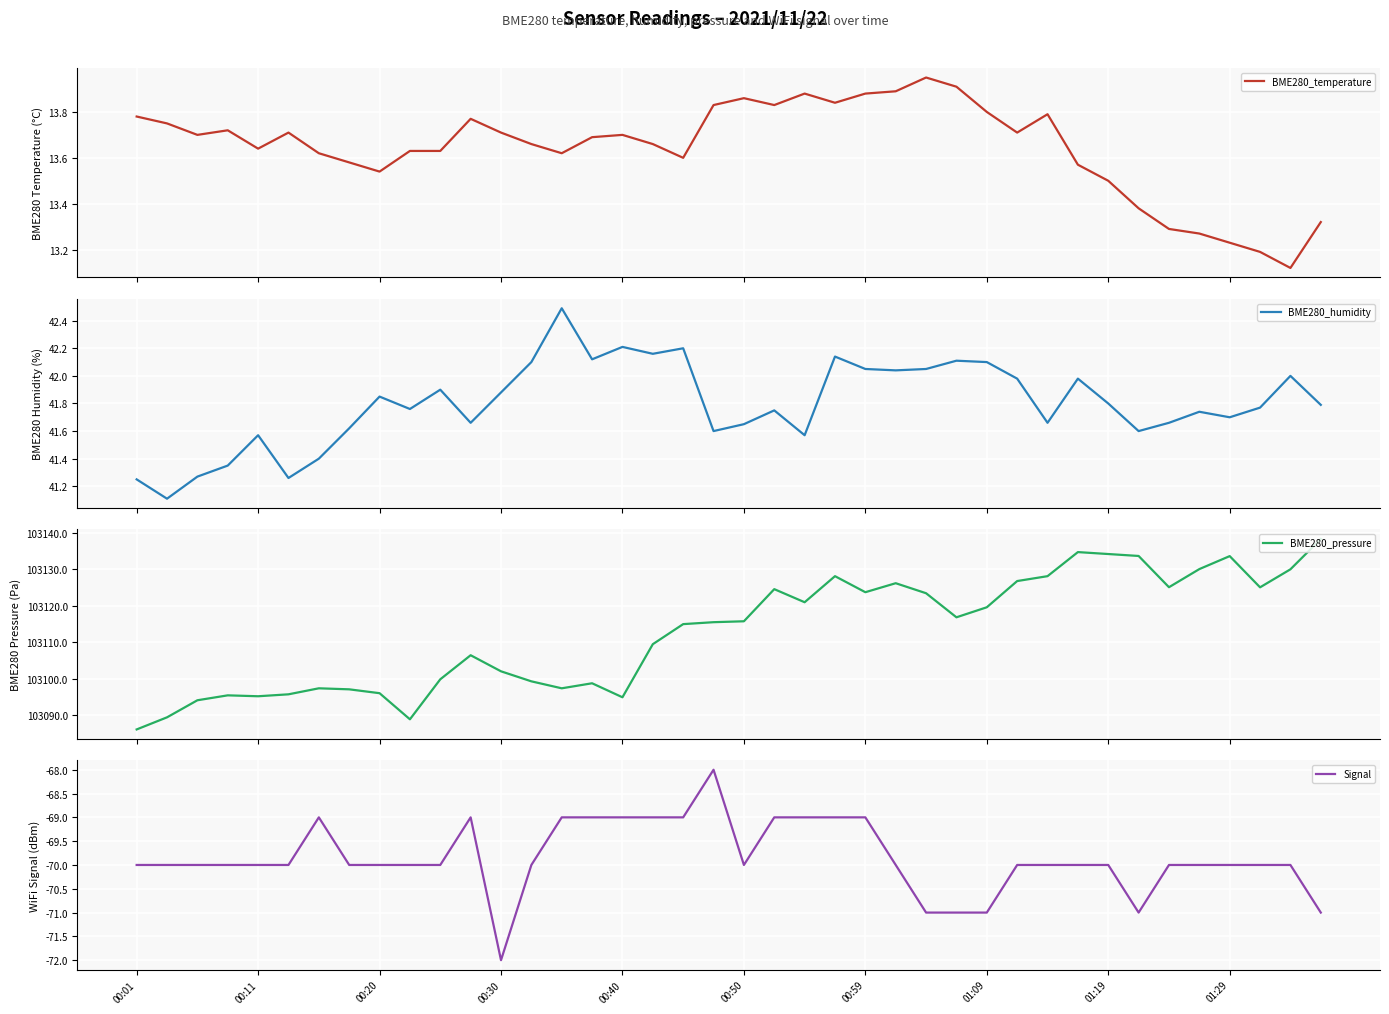

Which series has the largest total across all categories?

BME280_pressure